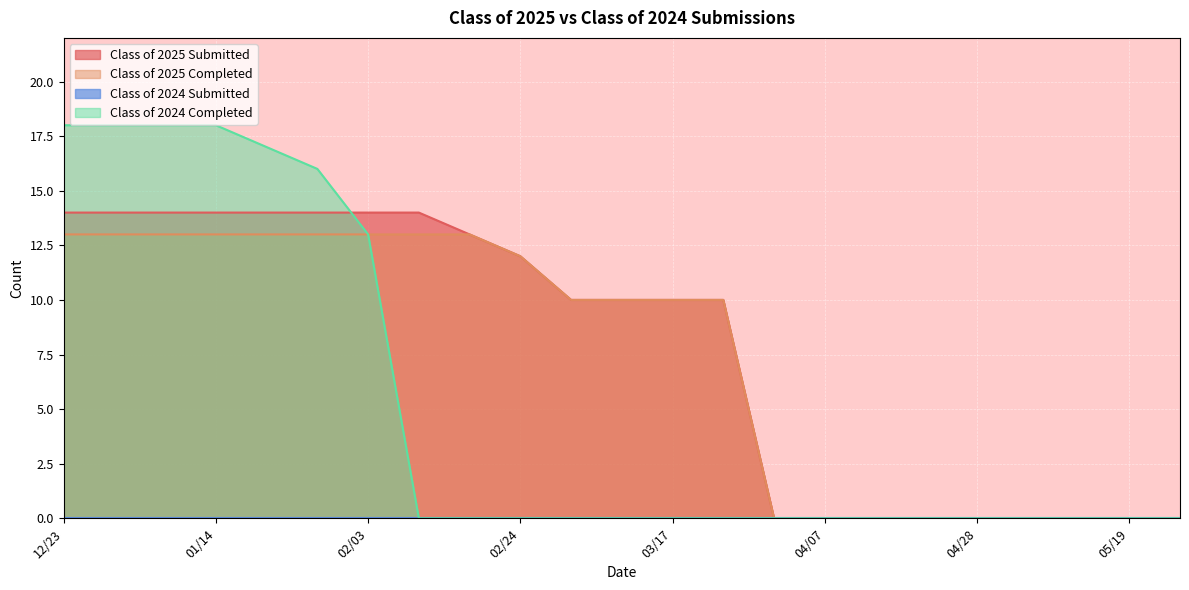

At which label does Class of 2025 Completed reach its peak?

12/23